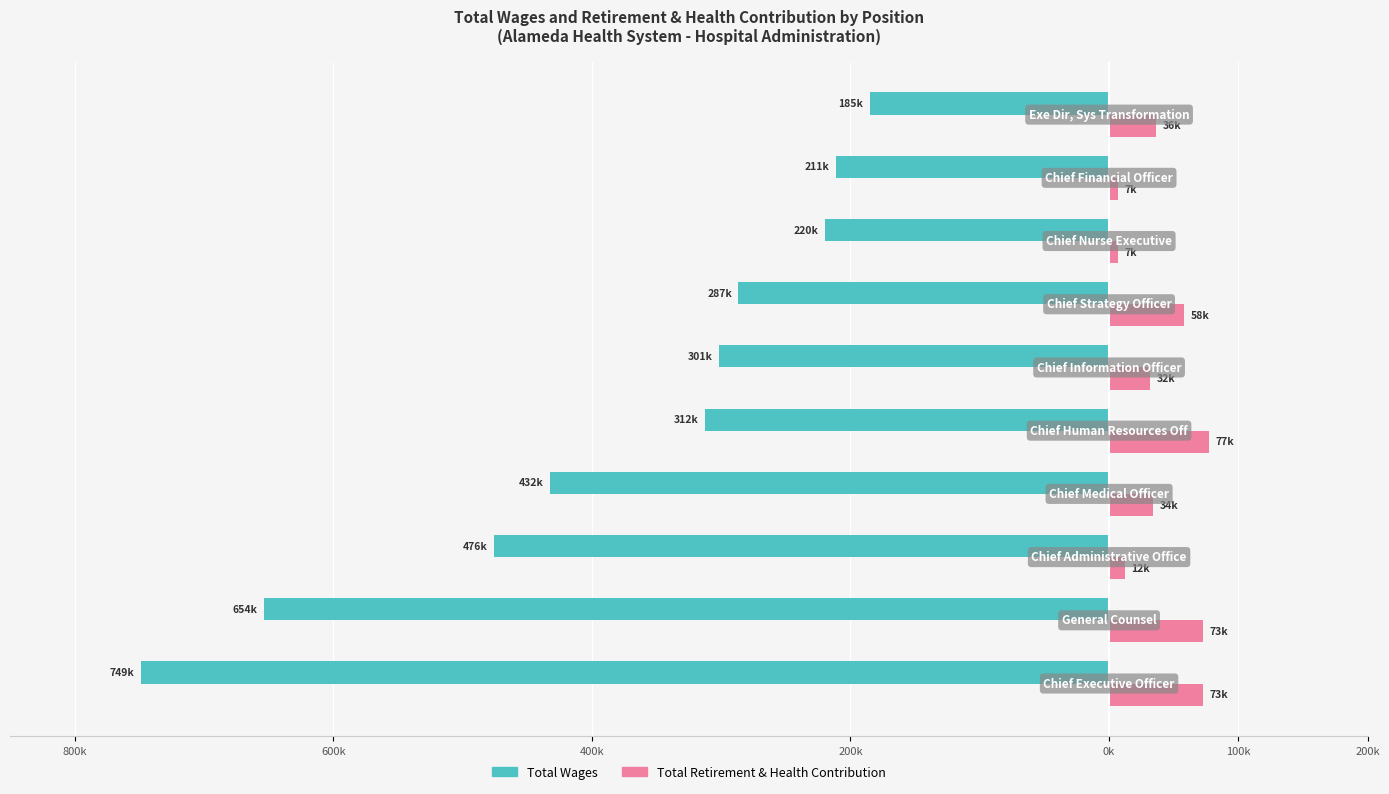

What are all the series names shown in the legend?

Total Wages, Total Retirement & Health Contribution